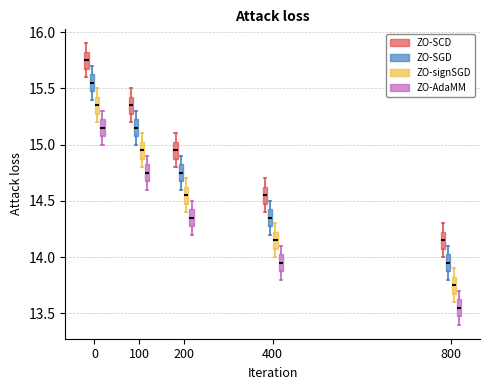

Reading left to right, read every box against the y-axis: the position of its median line, the range the box covers, and the ends of its whiskers. The values are not printed on the chart, so give them approximately, as read against the axis.

0 (ZO-SCD): median 15.75, box 15.70 to 15.85, whiskers 15.60 to 15.90
0 (ZO-SGD): median 15.55, box 15.50 to 15.65, whiskers 15.40 to 15.70
0 (ZO-signSGD): median 15.35, box 15.30 to 15.45, whiskers 15.20 to 15.50
0 (ZO-AdaMM): median 15.15, box 15.10 to 15.25, whiskers 15.00 to 15.30
100 (ZO-SCD): median 15.35, box 15.30 to 15.45, whiskers 15.20 to 15.50
100 (ZO-SGD): median 15.15, box 15.10 to 15.25, whiskers 15.00 to 15.30
100 (ZO-signSGD): median 14.95, box 14.90 to 15.05, whiskers 14.80 to 15.10
100 (ZO-AdaMM): median 14.75, box 14.70 to 14.85, whiskers 14.60 to 14.90
200 (ZO-SCD): median 14.95, box 14.90 to 15.05, whiskers 14.80 to 15.10
200 (ZO-SGD): median 14.75, box 14.70 to 14.85, whiskers 14.60 to 14.90
200 (ZO-signSGD): median 14.55, box 14.50 to 14.65, whiskers 14.40 to 14.70
200 (ZO-AdaMM): median 14.35, box 14.30 to 14.45, whiskers 14.20 to 14.50
400 (ZO-SCD): median 14.55, box 14.50 to 14.65, whiskers 14.40 to 14.70
400 (ZO-SGD): median 14.35, box 14.30 to 14.45, whiskers 14.20 to 14.50
400 (ZO-signSGD): median 14.15, box 14.10 to 14.25, whiskers 14.00 to 14.30
400 (ZO-AdaMM): median 13.95, box 13.90 to 14.05, whiskers 13.80 to 14.10
800 (ZO-SCD): median 14.15, box 14.10 to 14.25, whiskers 14.00 to 14.30
800 (ZO-SGD): median 13.95, box 13.90 to 14.05, whiskers 13.80 to 14.10
800 (ZO-signSGD): median 13.75, box 13.70 to 13.85, whiskers 13.60 to 13.90
800 (ZO-AdaMM): median 13.55, box 13.50 to 13.65, whiskers 13.40 to 13.70